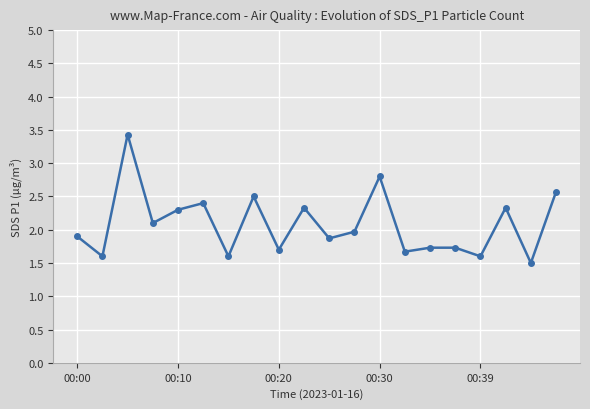

What is the sum of all values?

41.6